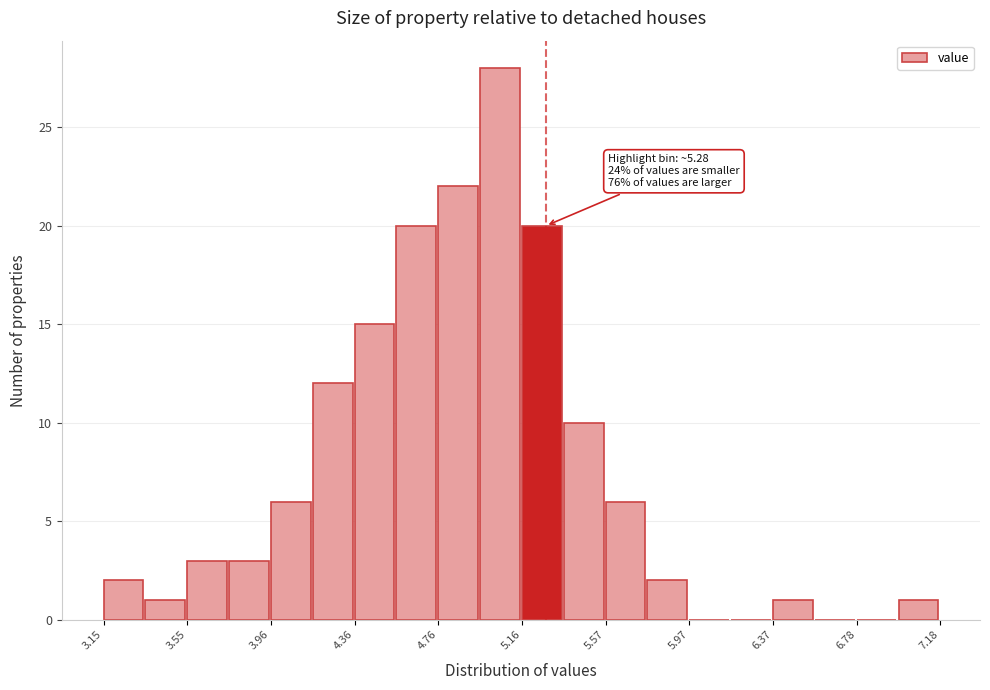

Over which range of the x-axis is the bar tallest?

4.95 to 5.15